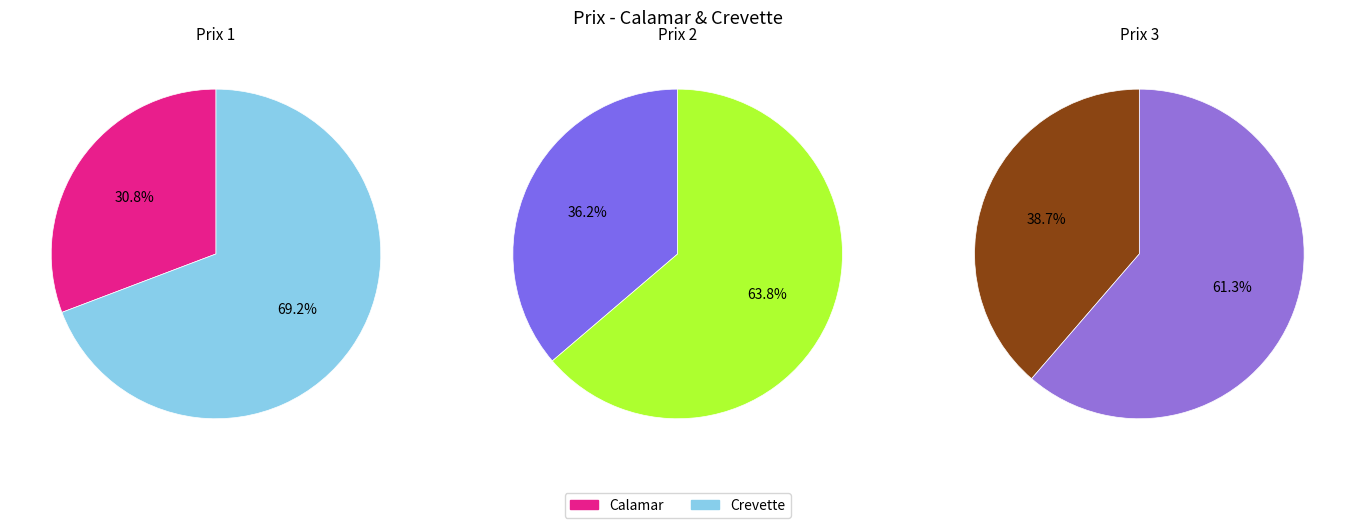

Is Crevette the majority of the pie?

Yes